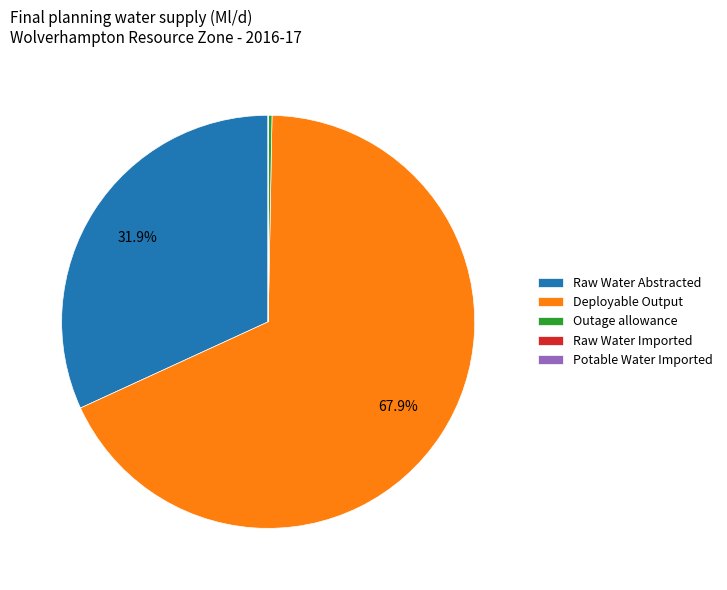

Which category accounts for the majority?

Deployable Output